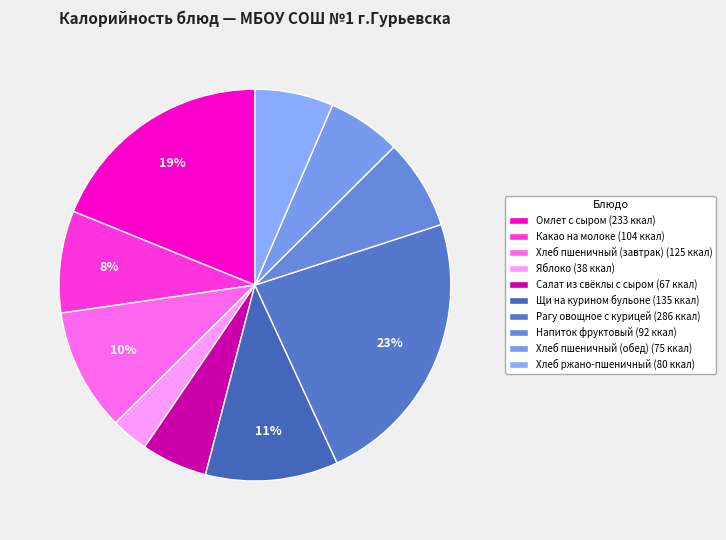

To the nearest percent, what portion does Какао на молоке represent?

8%